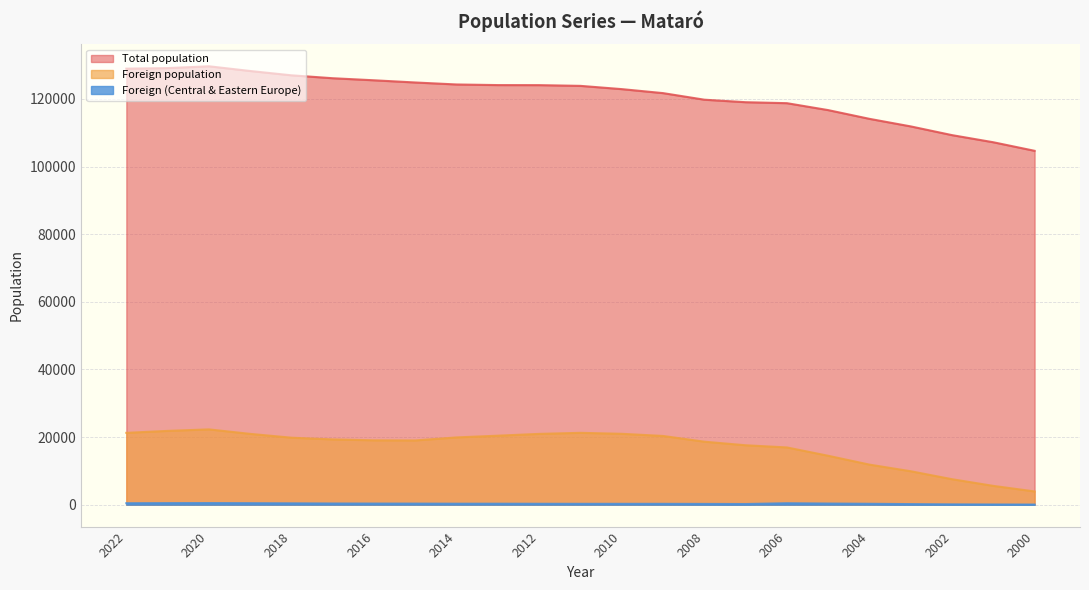

Which series has the largest range (max minus min)?

Total population